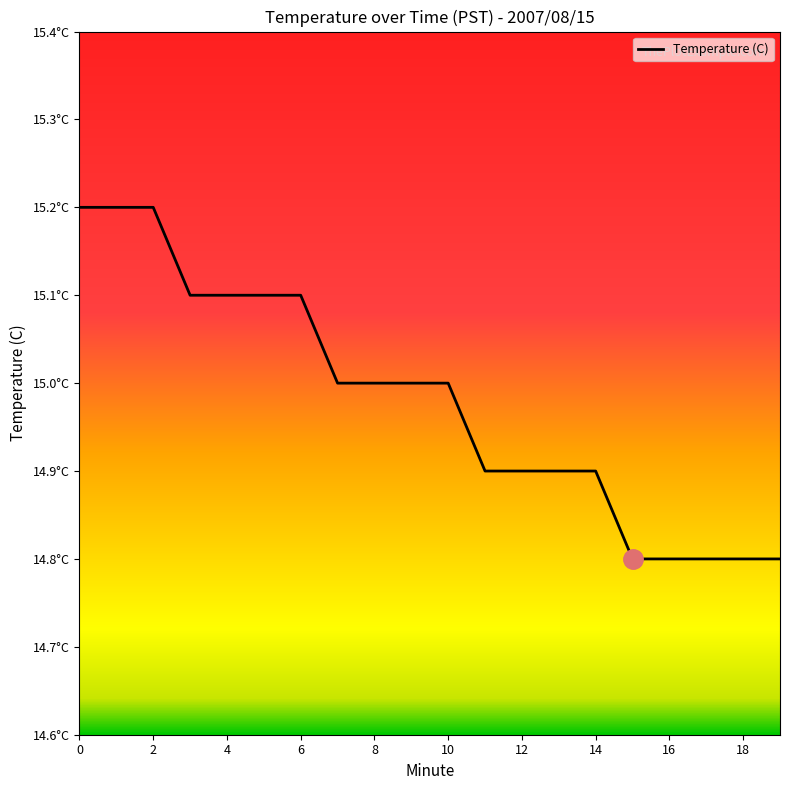

Is this an area chart (filled region under the line)?

No